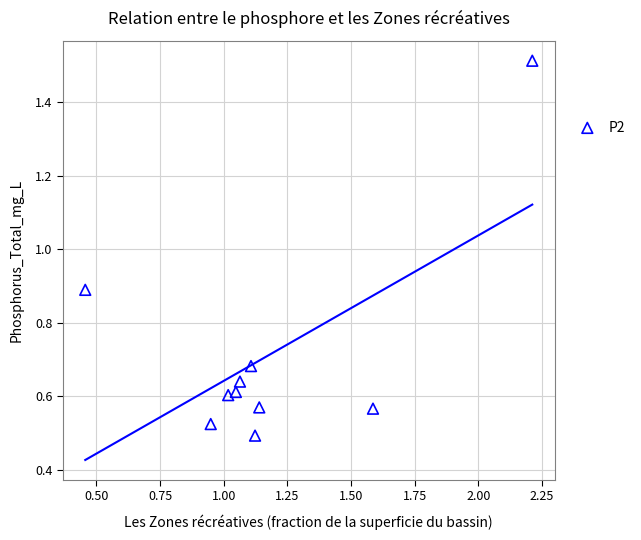

What is the range of X values (max minus min)?

1.8